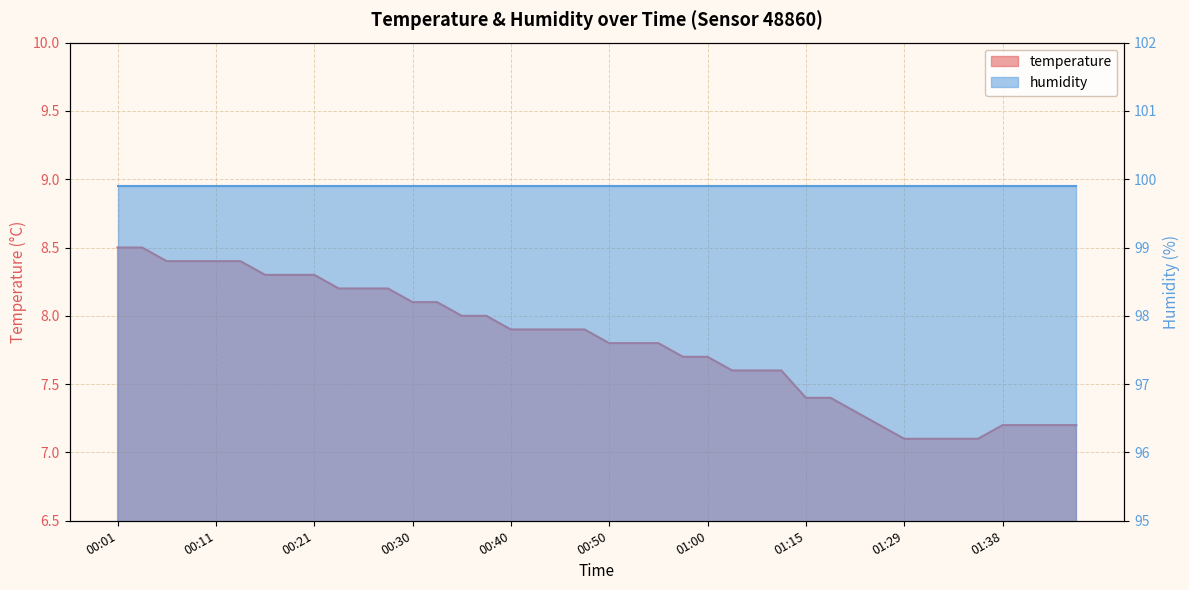

Between 00:45 and 00:43, which is larger?

00:45